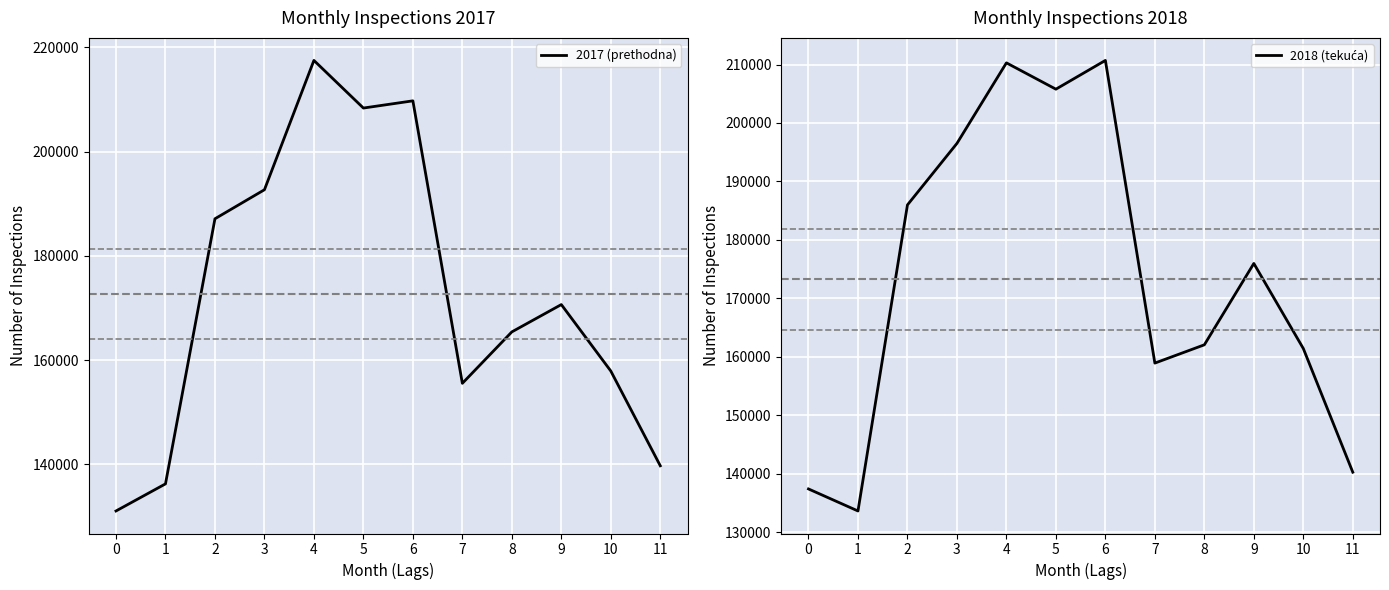

At how many categories does at least one series exceed 136073?

12